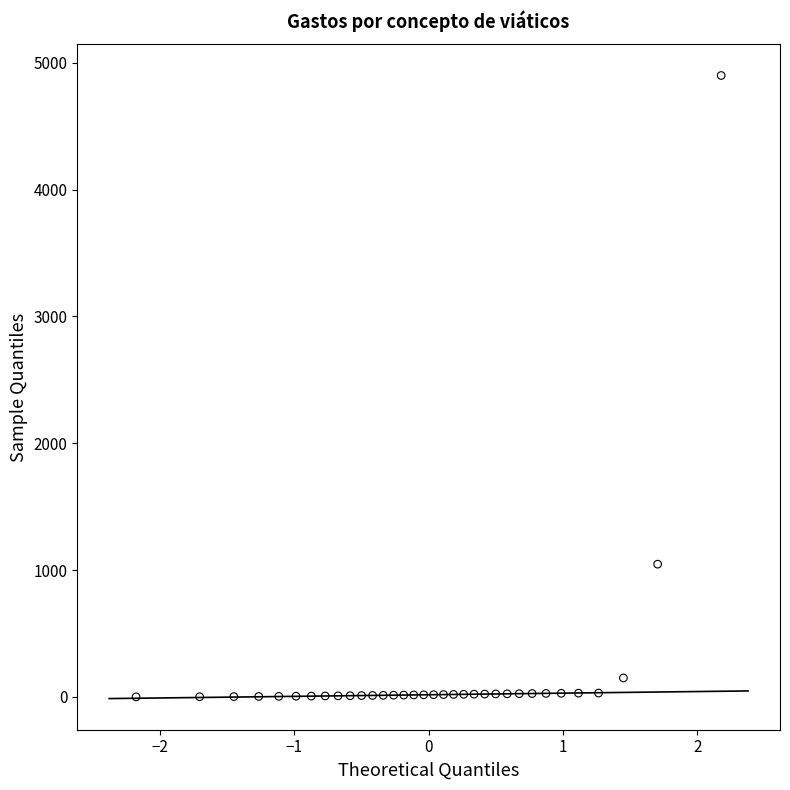

What is the range of X values (max minus min)?

4.4